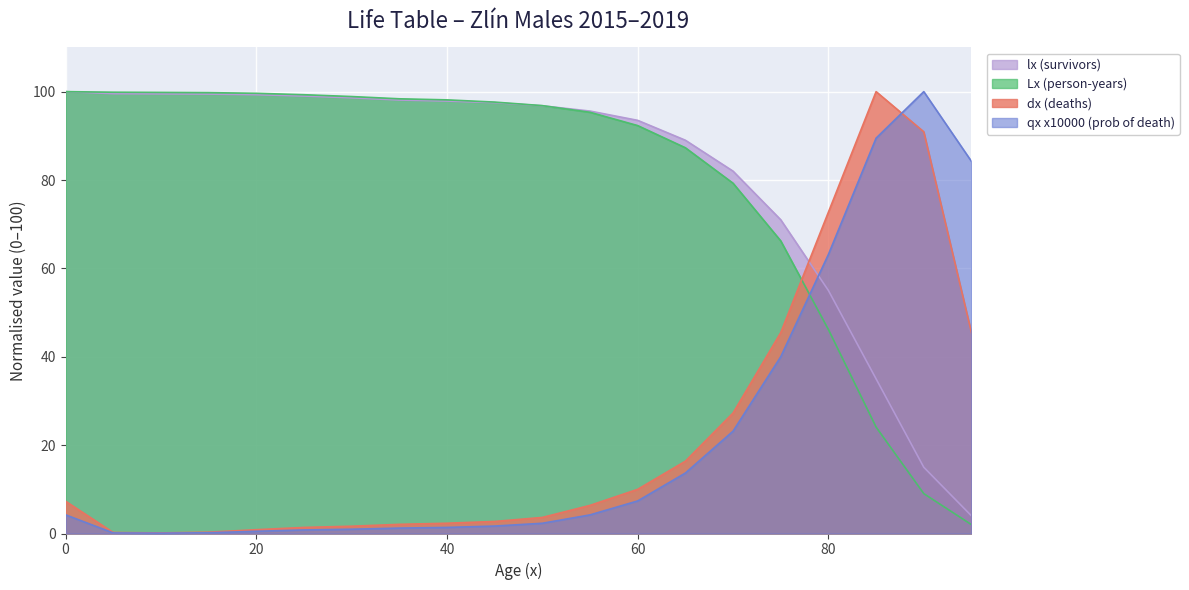

What is the difference between the lx (survivors) values at 45 and 0?

2.5